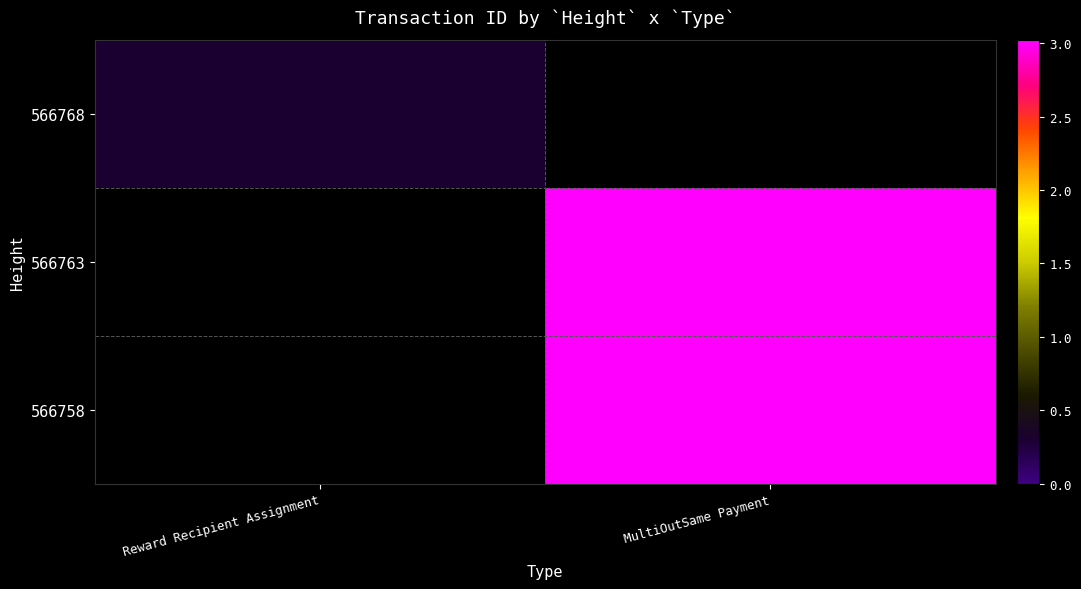

The value of 566758 at MultiOutSame Payment is 3893816283588294144.0. True or false?

False